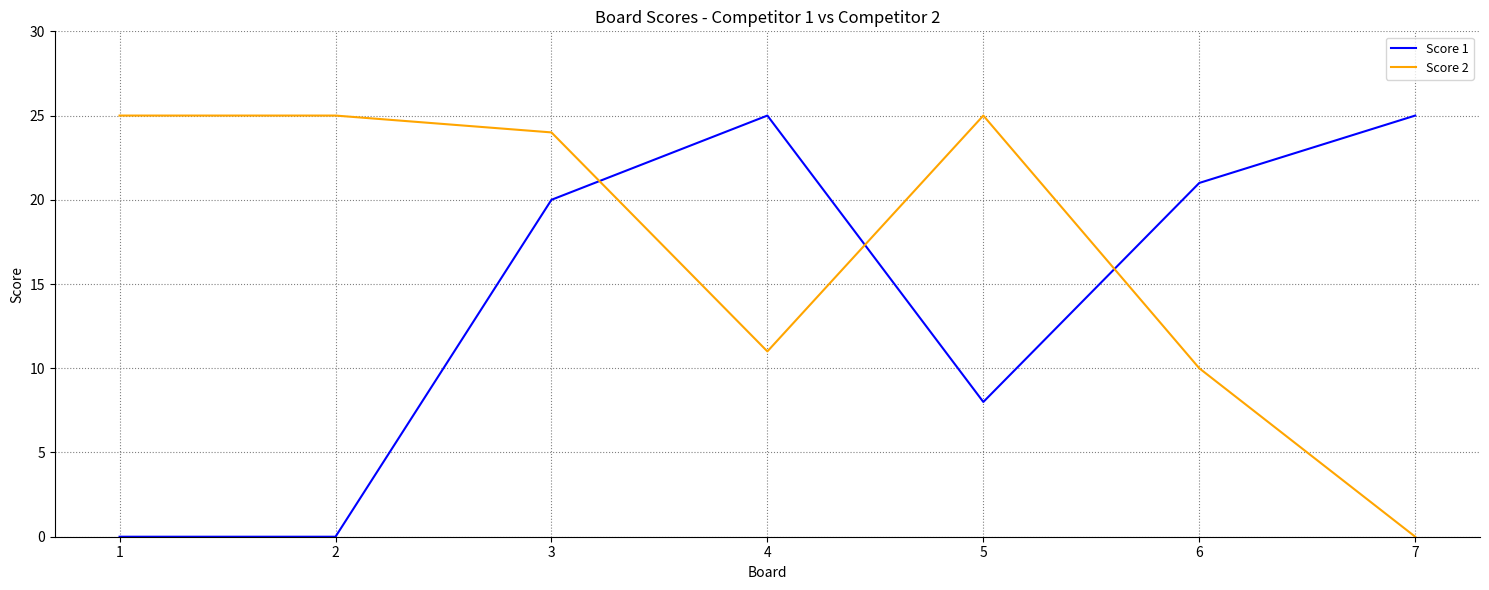

What are all the series names shown in the legend?

Score 1, Score 2